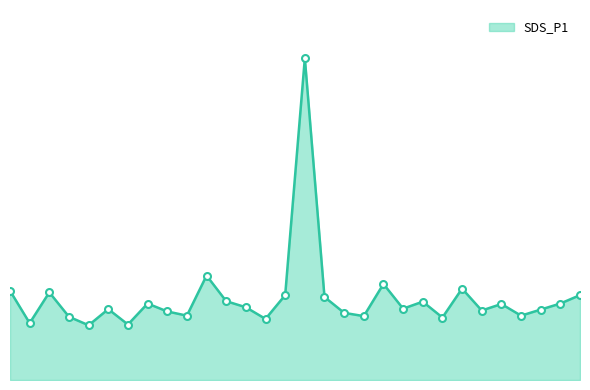

Where does the data first go above 7?

00:00